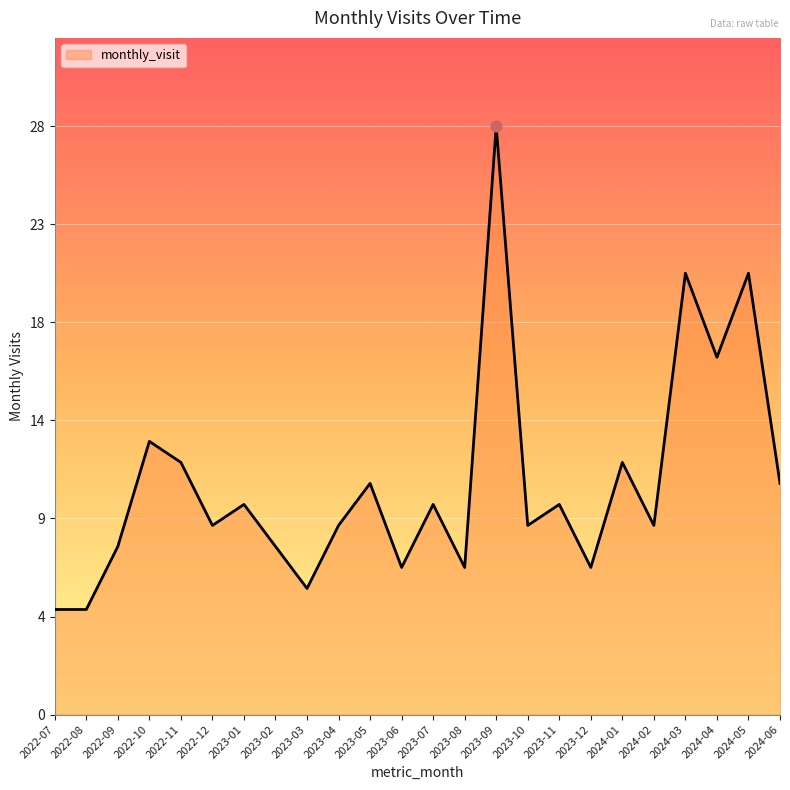

Between 2024-06 and 2023-10, which is larger?

2024-06